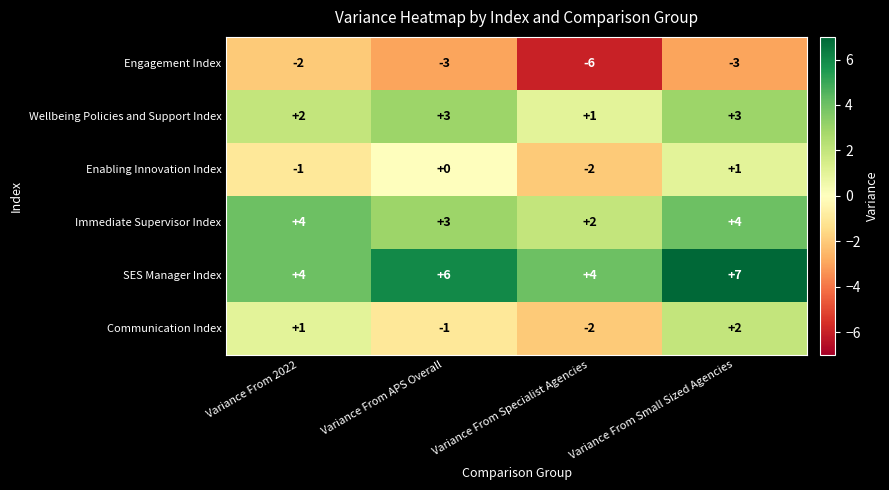

Is it true that Immediate Supervisor Index equals 3 at Variance From Small Sized Agencies?

False